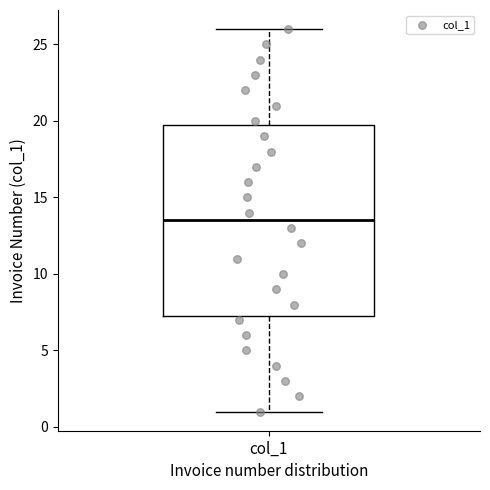

Where does the median line of the box for col_1 sit on the y-axis? The values are not printed on the chart, so give them approximately, as read against the axis.

13.5